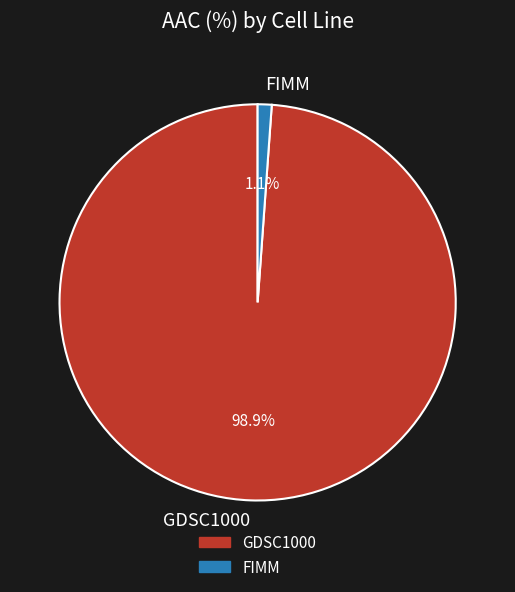

To the nearest percent, what is the difference between the FIMM and GDSC1000 slice percentages?

98%